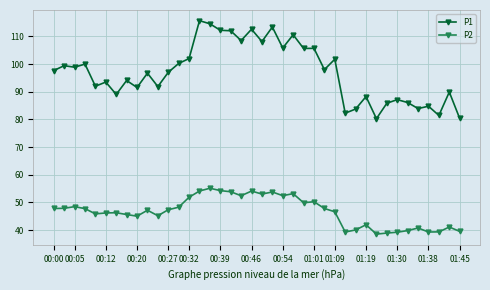

What is the smallest value displayed?

38.6